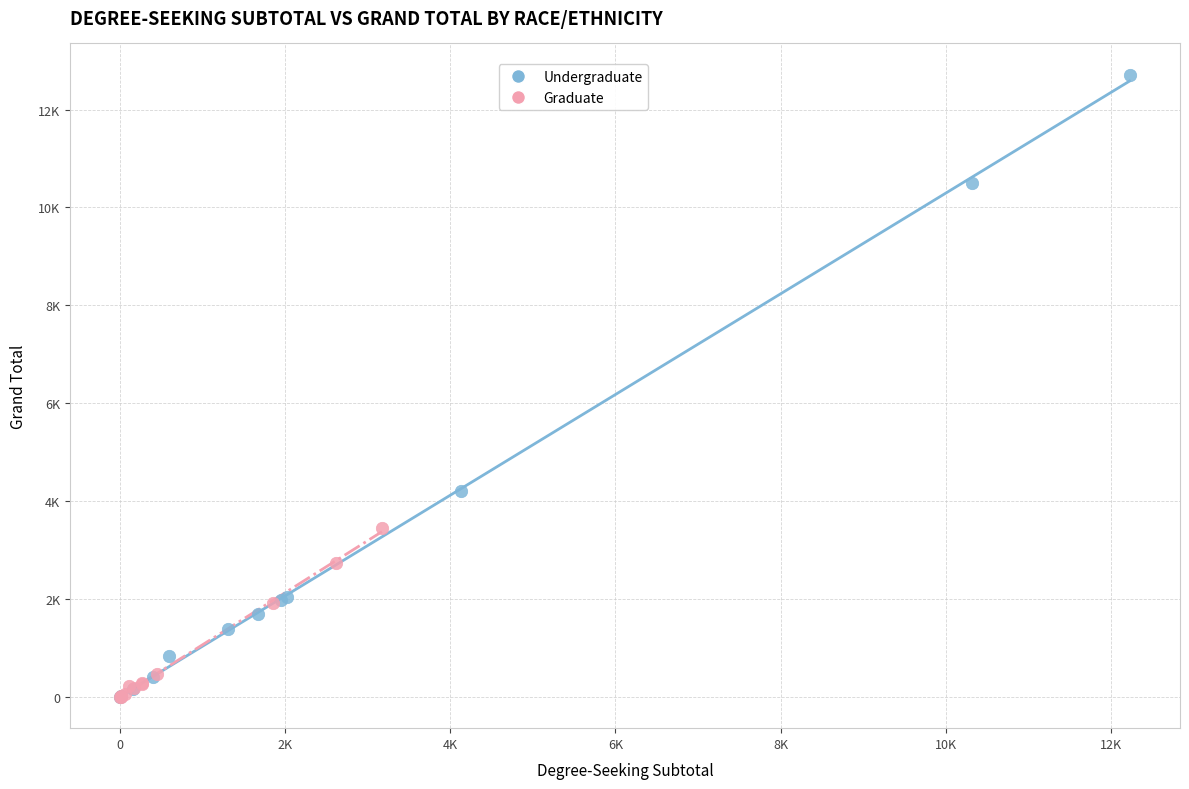

What are all the series names shown in the legend?

Undergraduate, Graduate